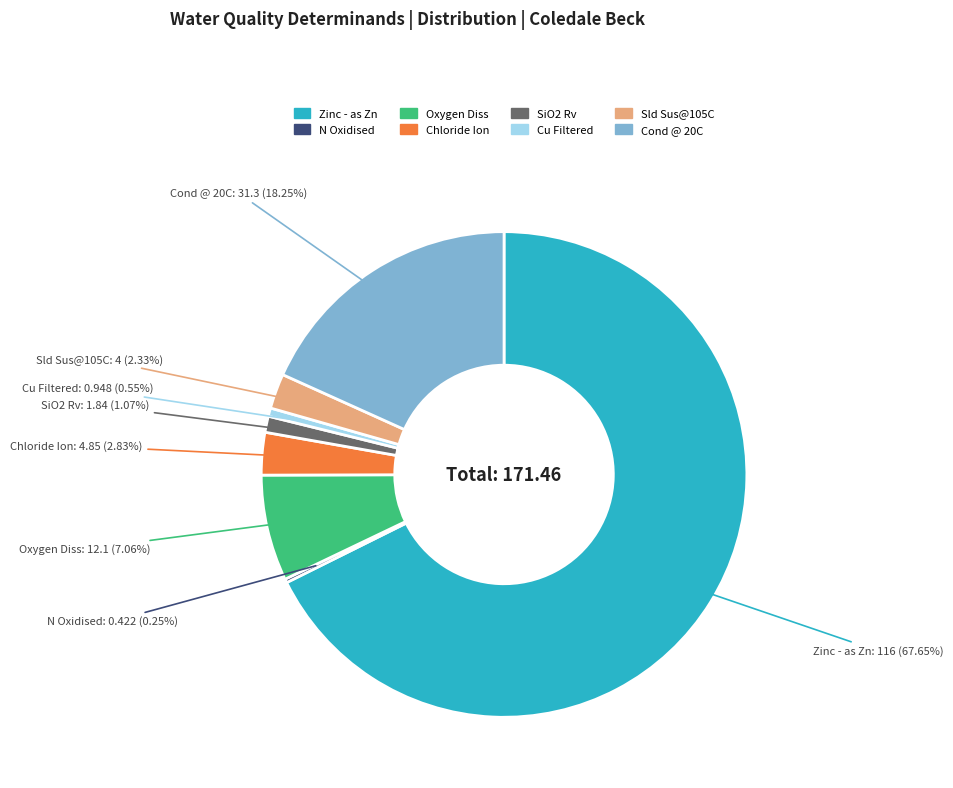

What is the majority slice?

Zinc - as Zn